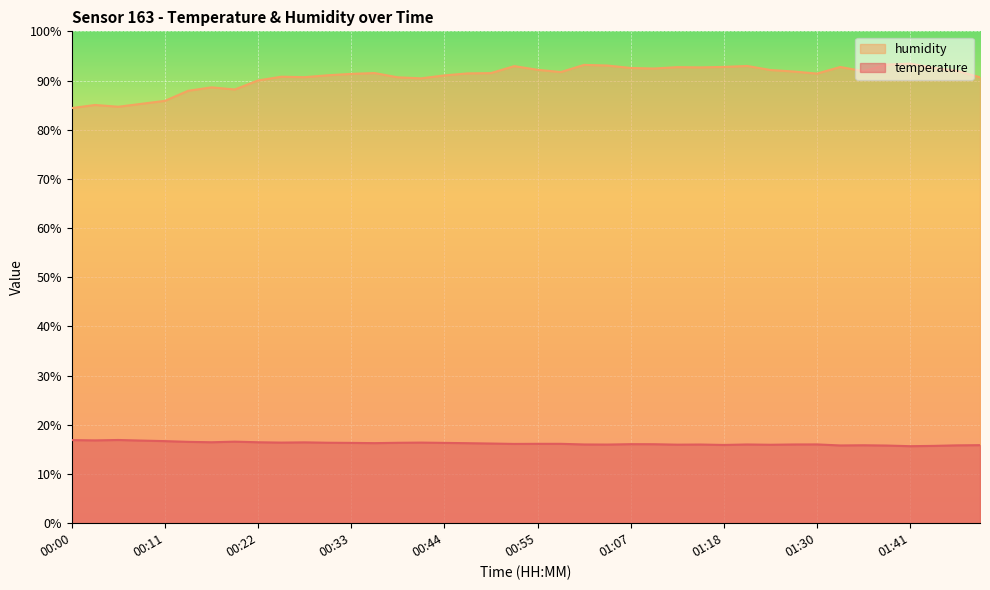

List the series in order of their overall mean, lowest first.

temperature, humidity